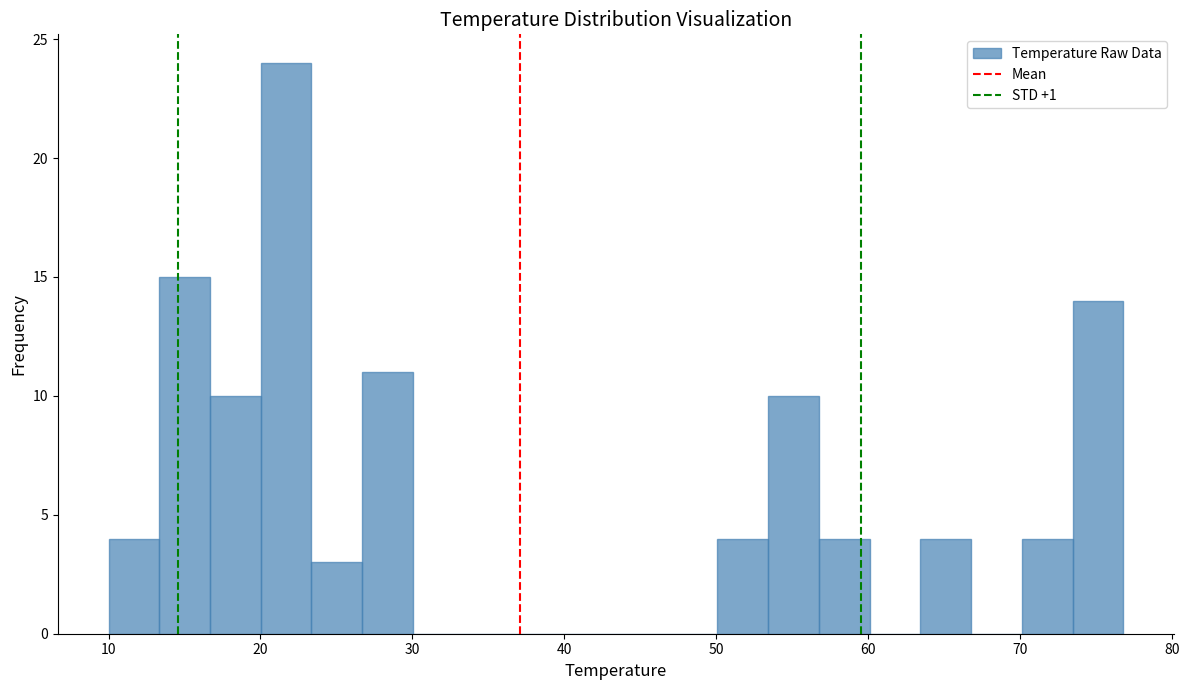

Read against the x-axis, roughly where is the centre of the tallest bar?

22